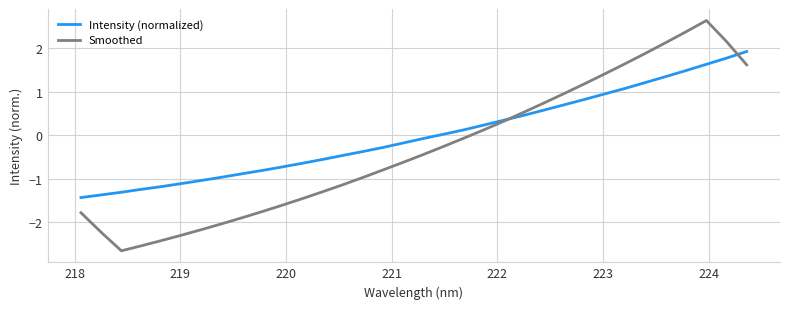

What is the smallest value displayed?

-2.7